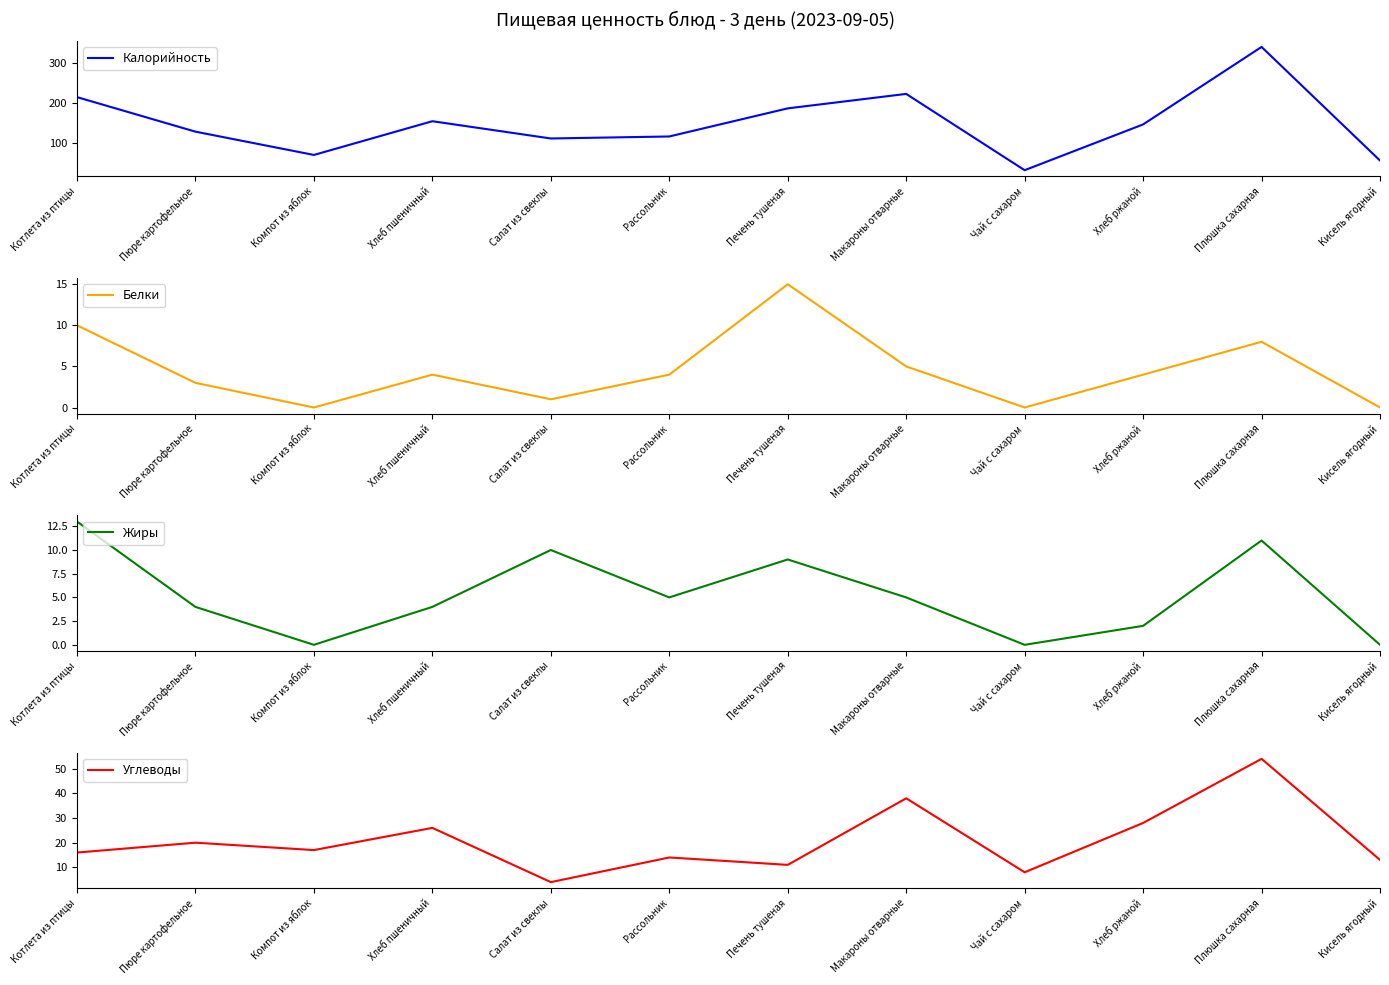

What is the sum of all Калорийность values?

1774